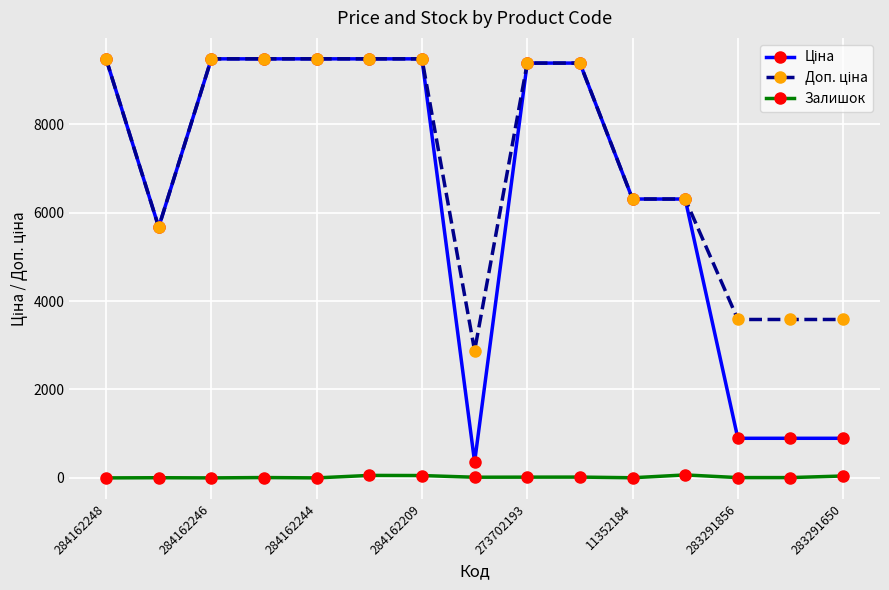

At how many categories does at least one series exceed 7572?

8